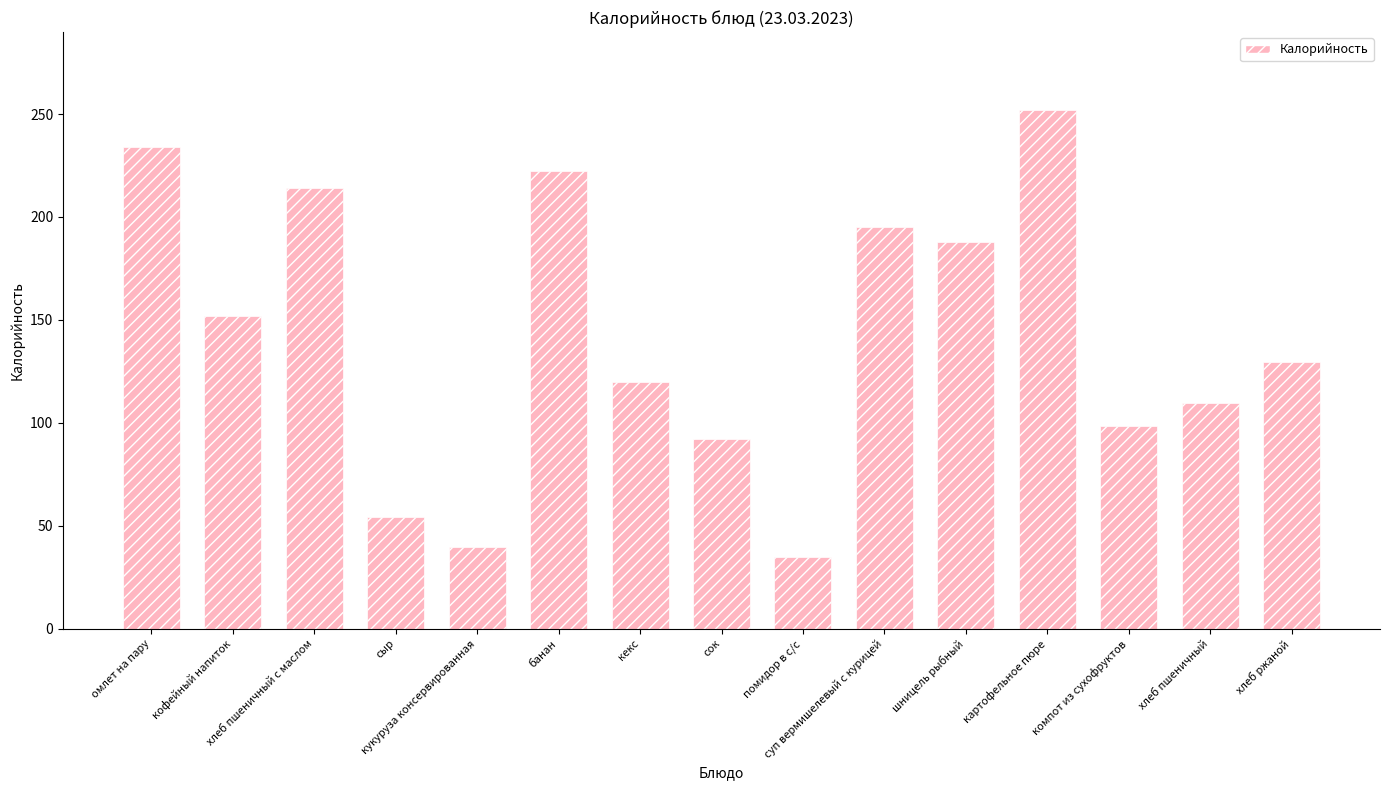

What is the greatest value displayed?

252.0